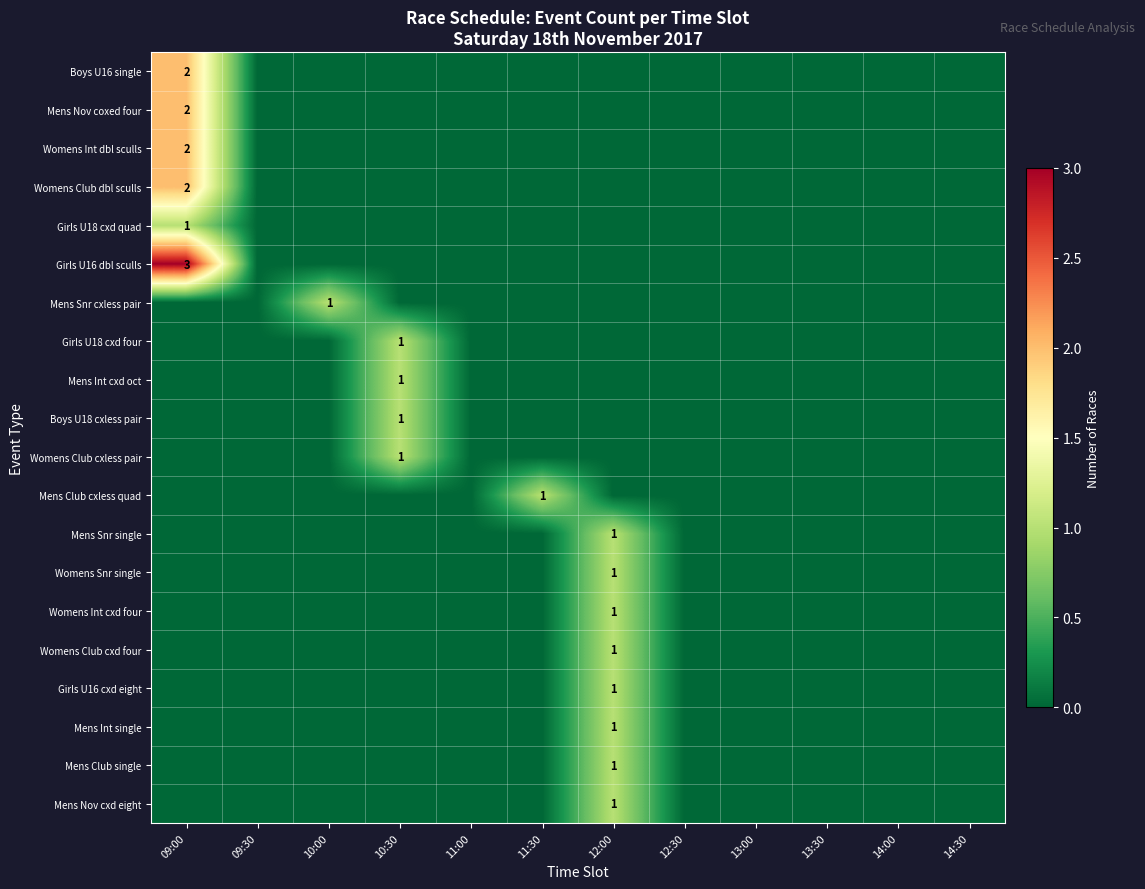

Count the number of categories in the chart.

12